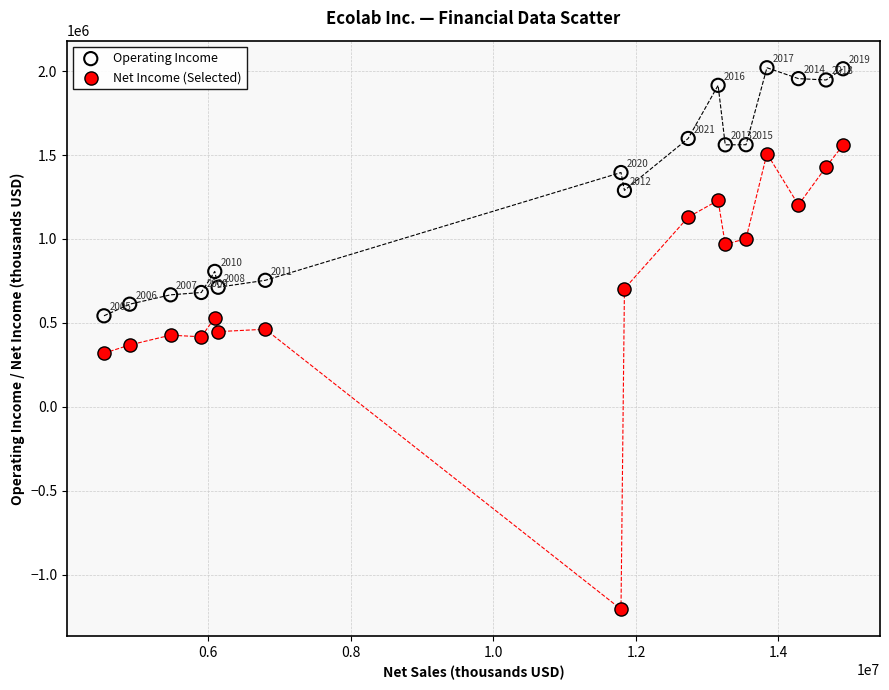

Which series contains the highest Y value?

Operating Income